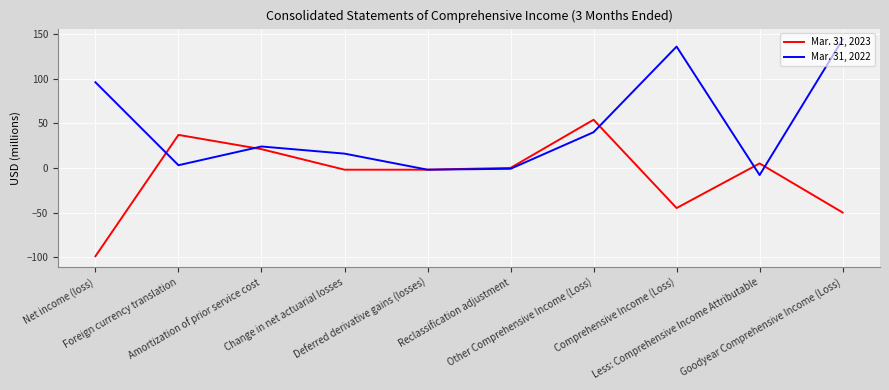

What is the average value of the Mar. 31, 2022 series?

45